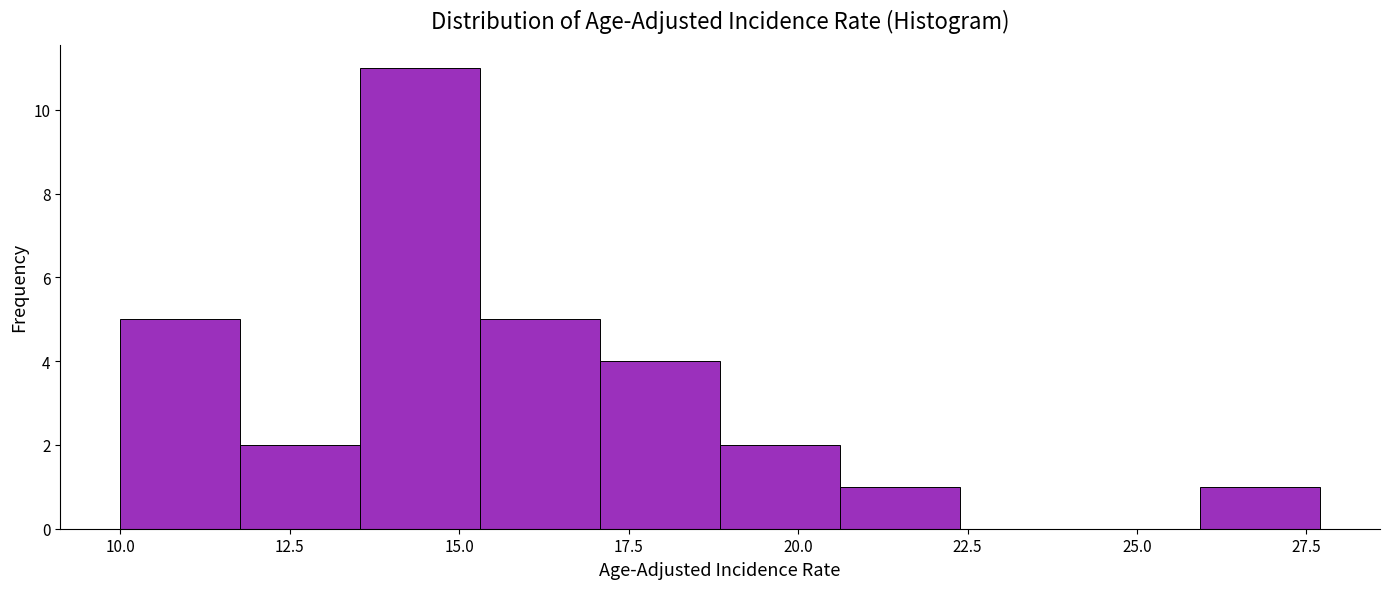

Around what value on the x-axis is the tallest bar? Give the approximate position of its centre, as read against the axis.

14.5